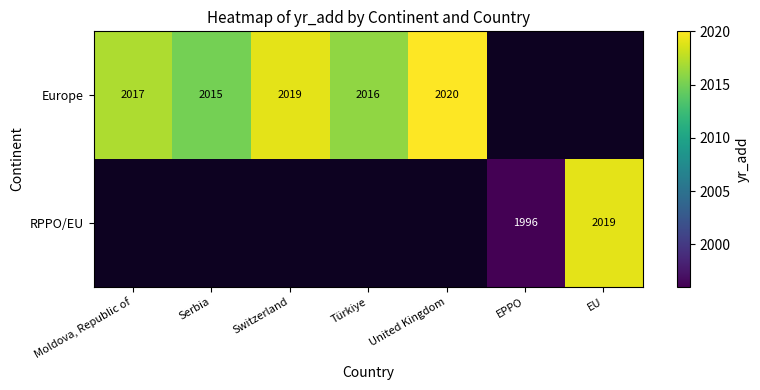

True or false: Europe has a value of 2017 at Moldova, Republic of.

True